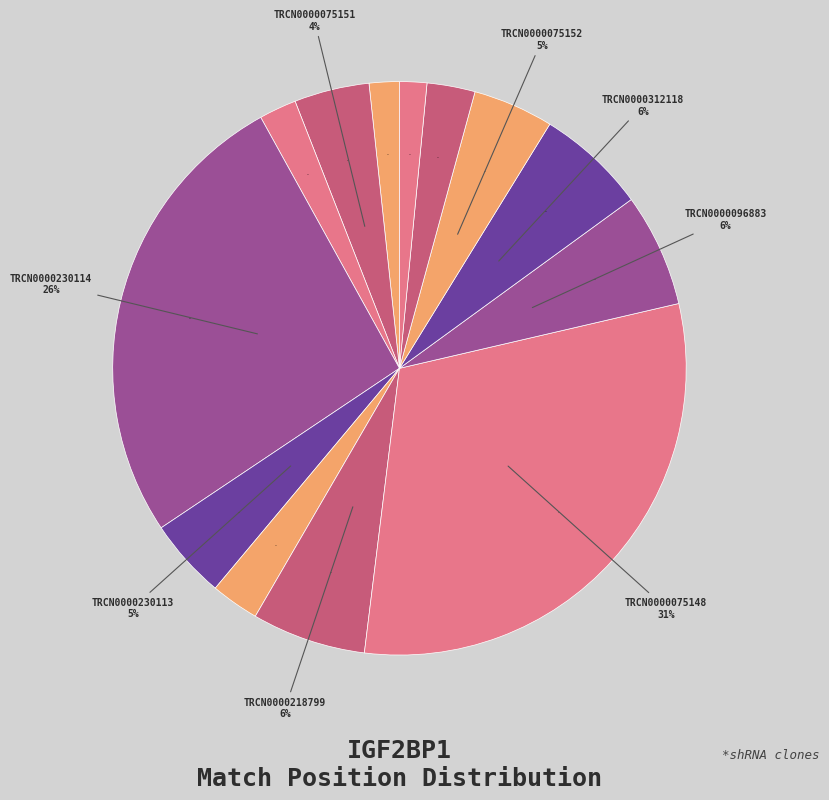

How many slices are in this pie chart?

13